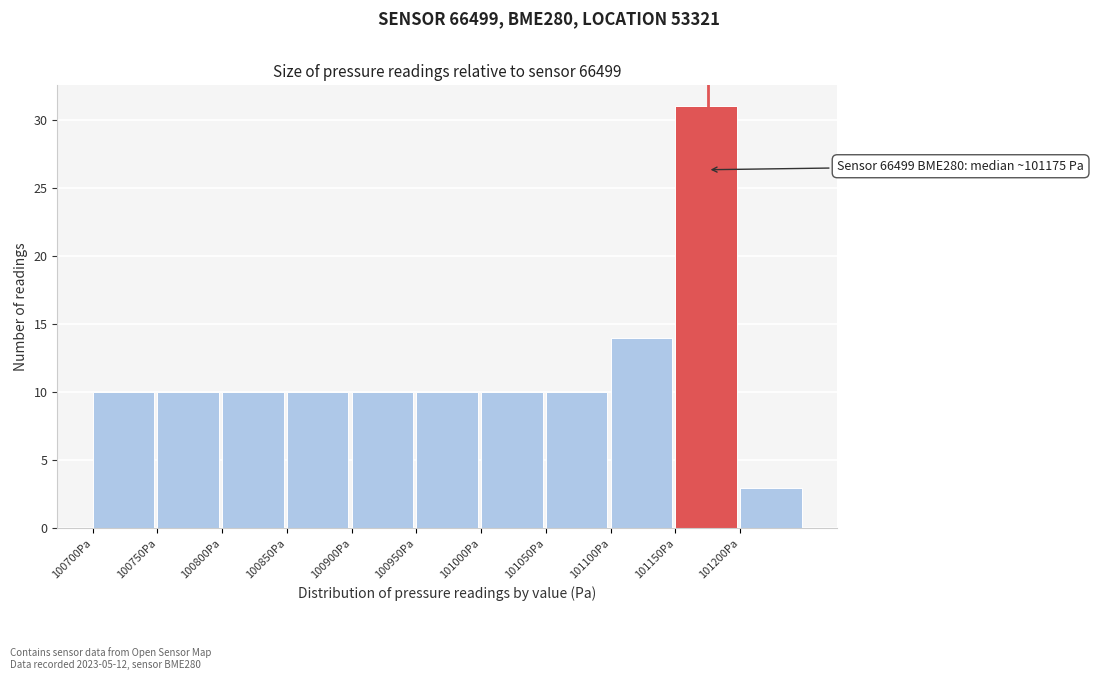

Over which range of the x-axis is the bar tallest?

101150 to 101200